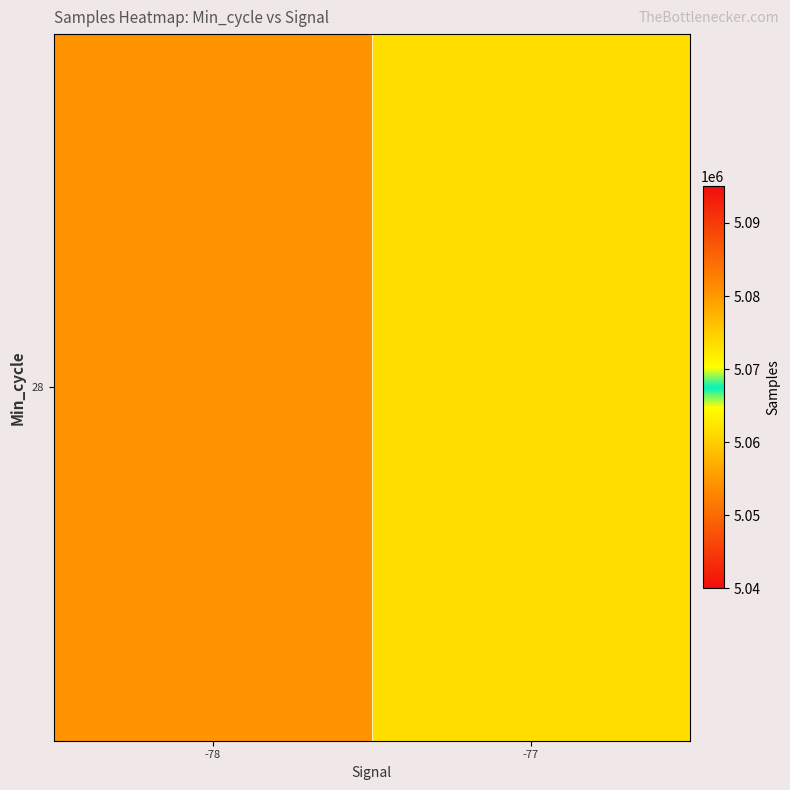

Rank the categories by value from highest to lowest.

-77, -78